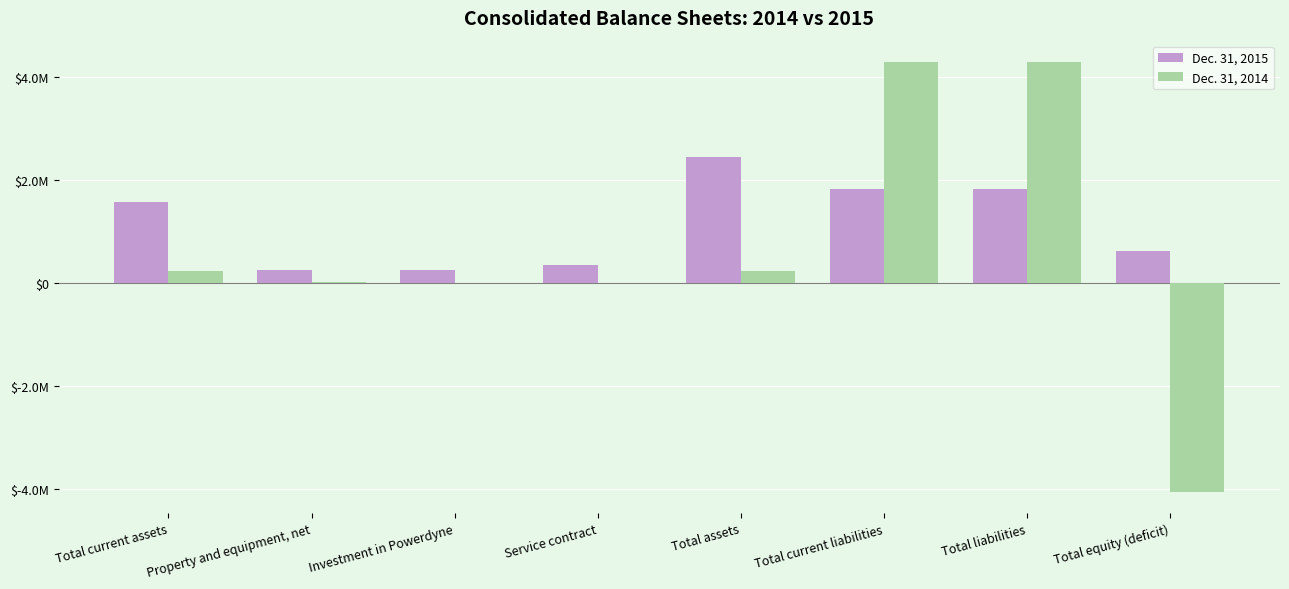

What is the label of the 2nd bar from the left?

Property and equipment, net